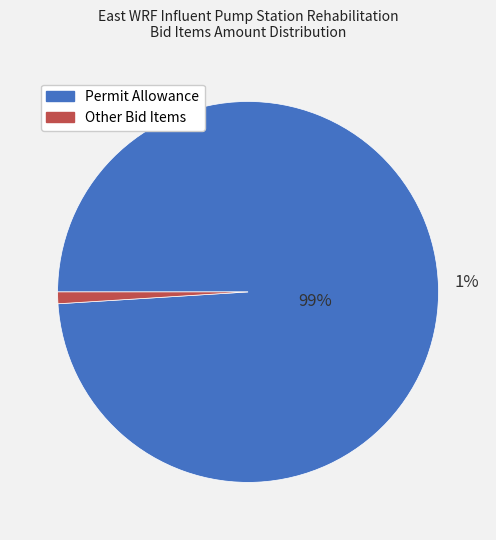

Is Permit Allowance the majority of the pie?

Yes